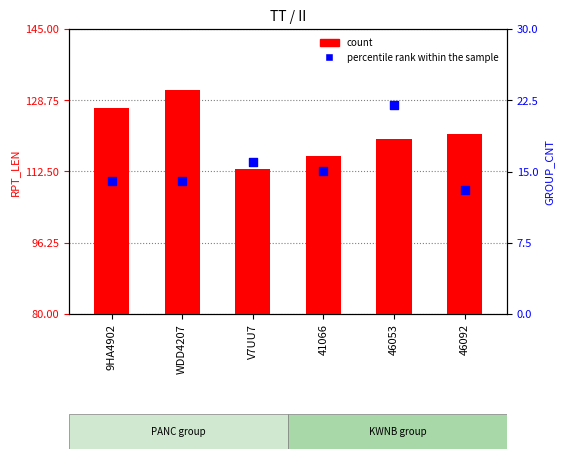

What is the total value across all series at V7UU7?

227.7